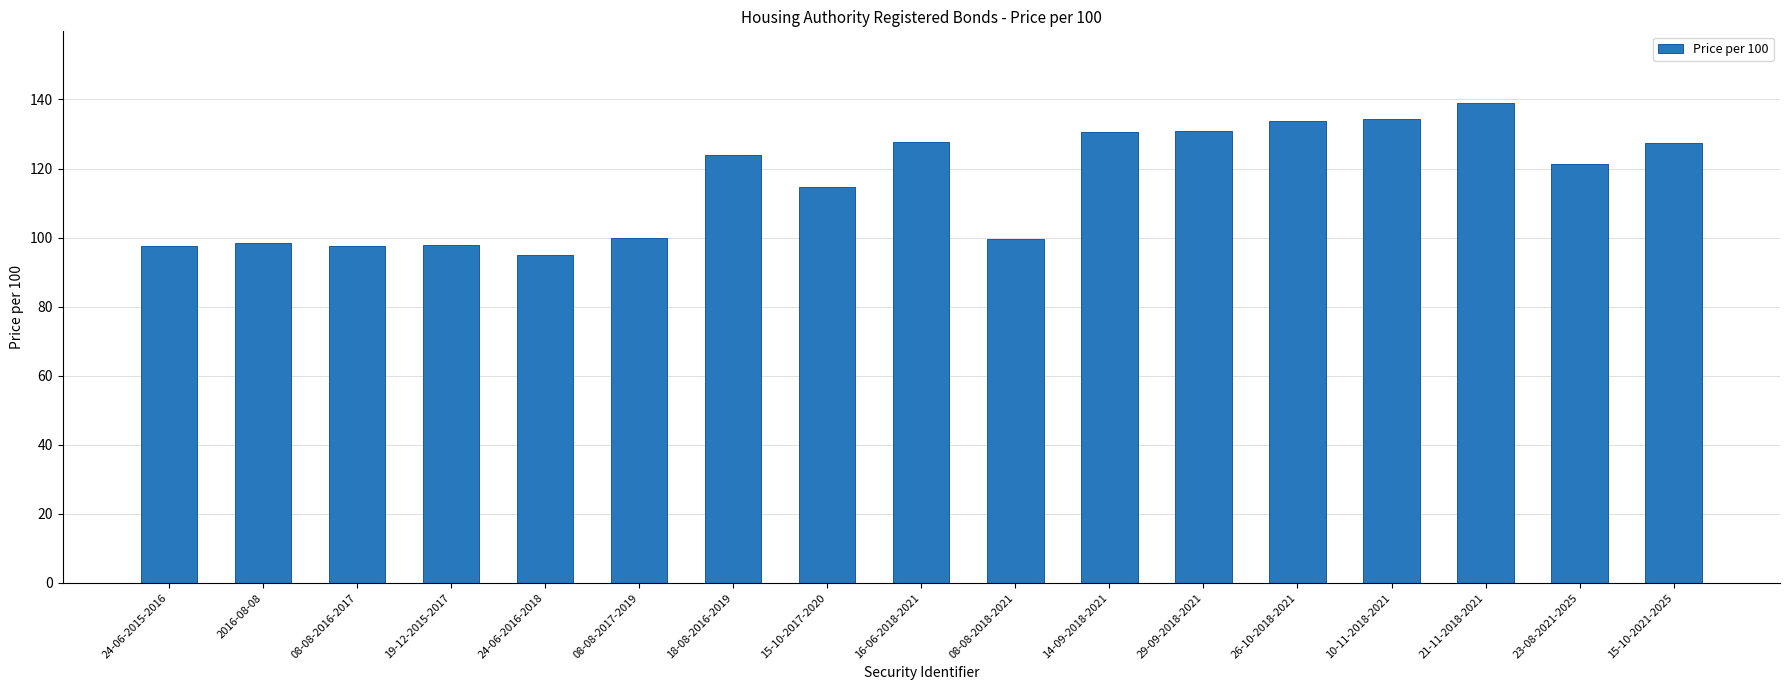

Does the chart contain stacked bars?

No